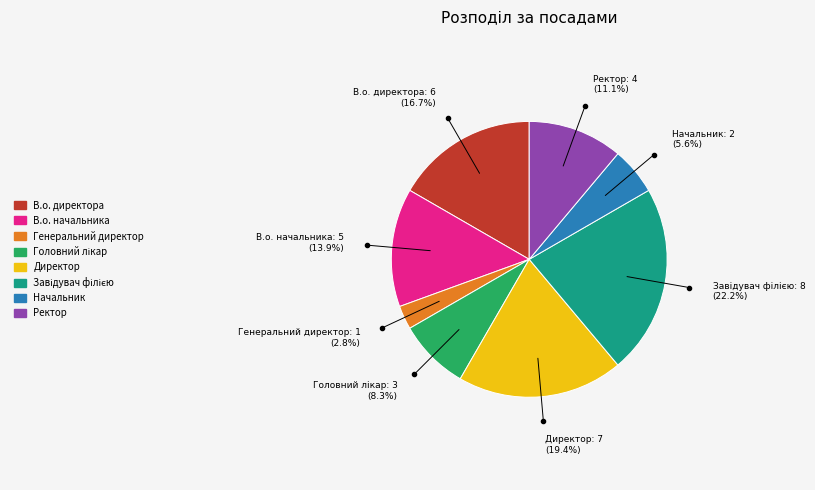

The Генеральний директор slice represents 3% of the pie. True or false?

True